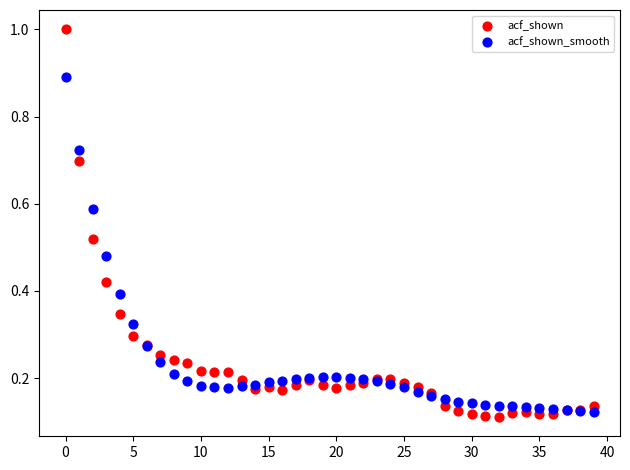

Which series has the widest spread of Y values?

acf_shown